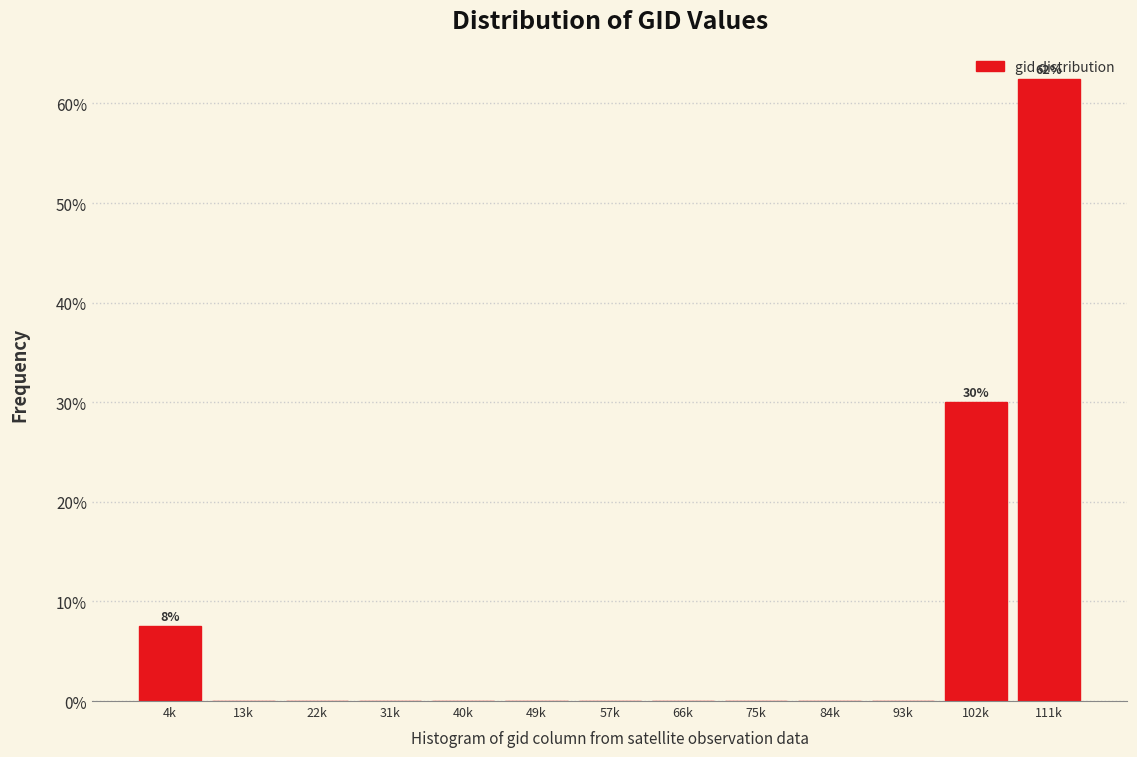

Where is the data nearest to the value 31?

102k